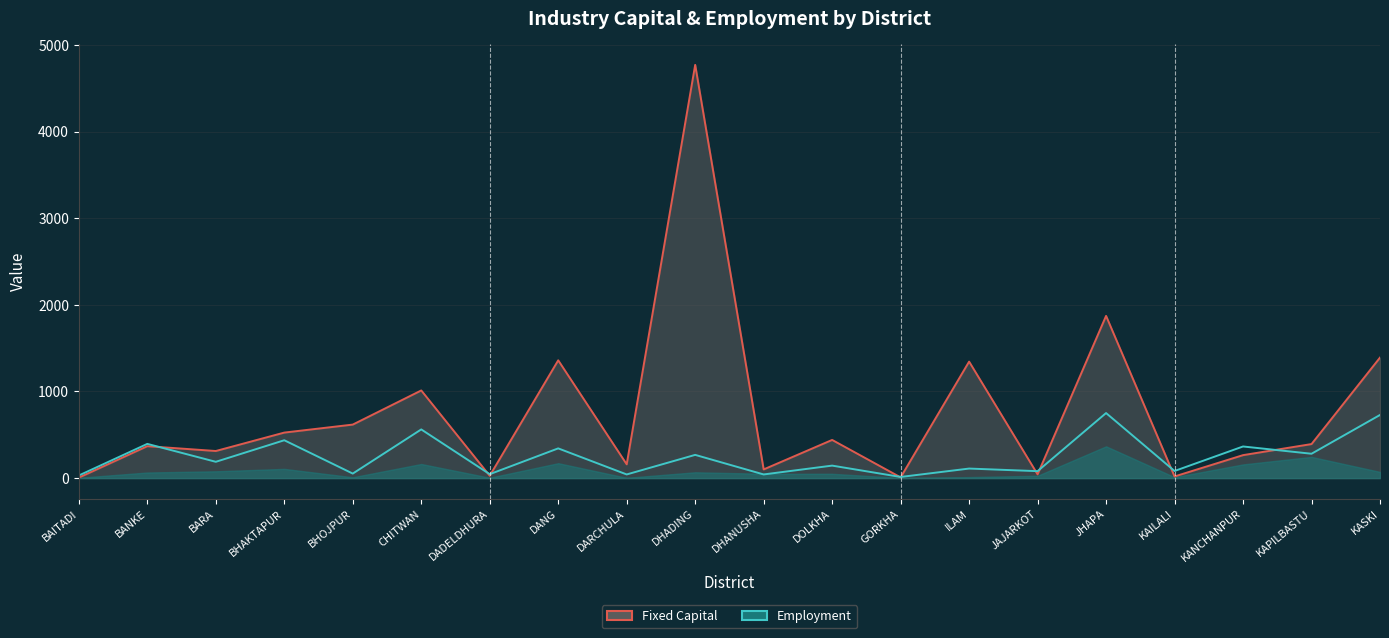

What is the value of the Fixed Capital Line point at the 13th from the left?

8.0